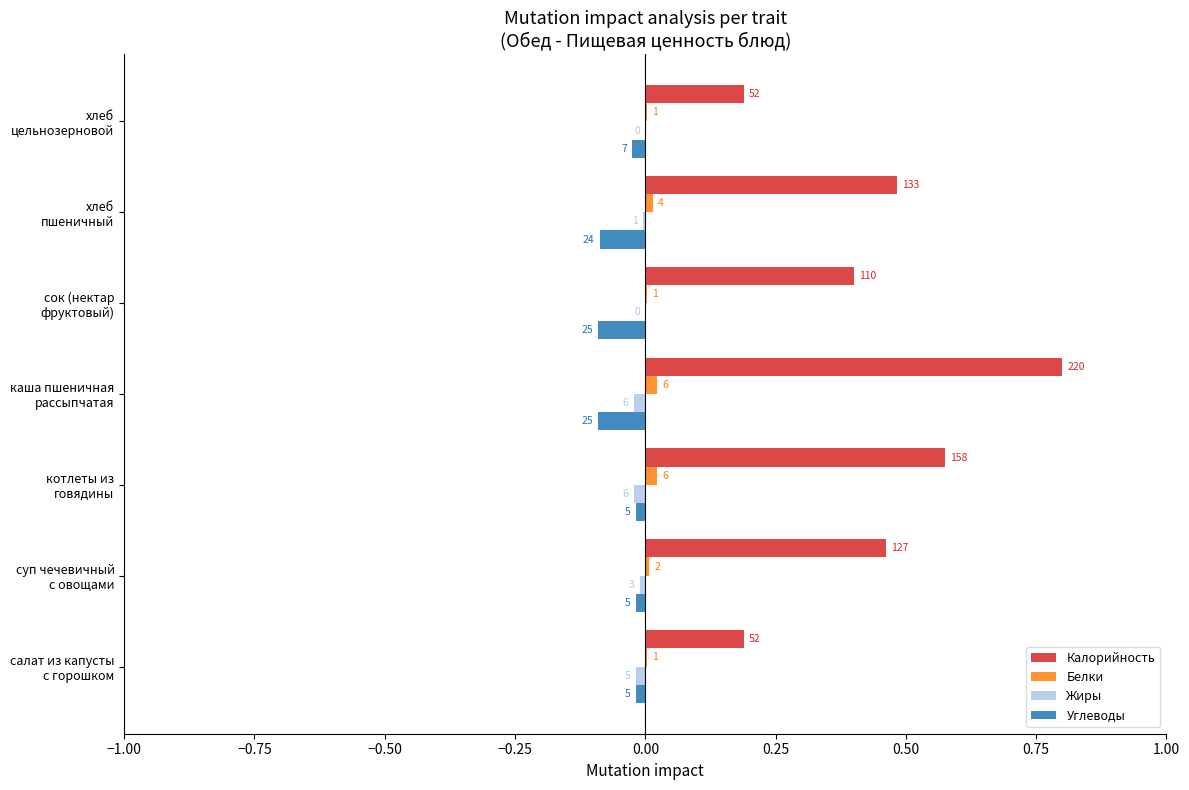

How many bars are there in each group?

4